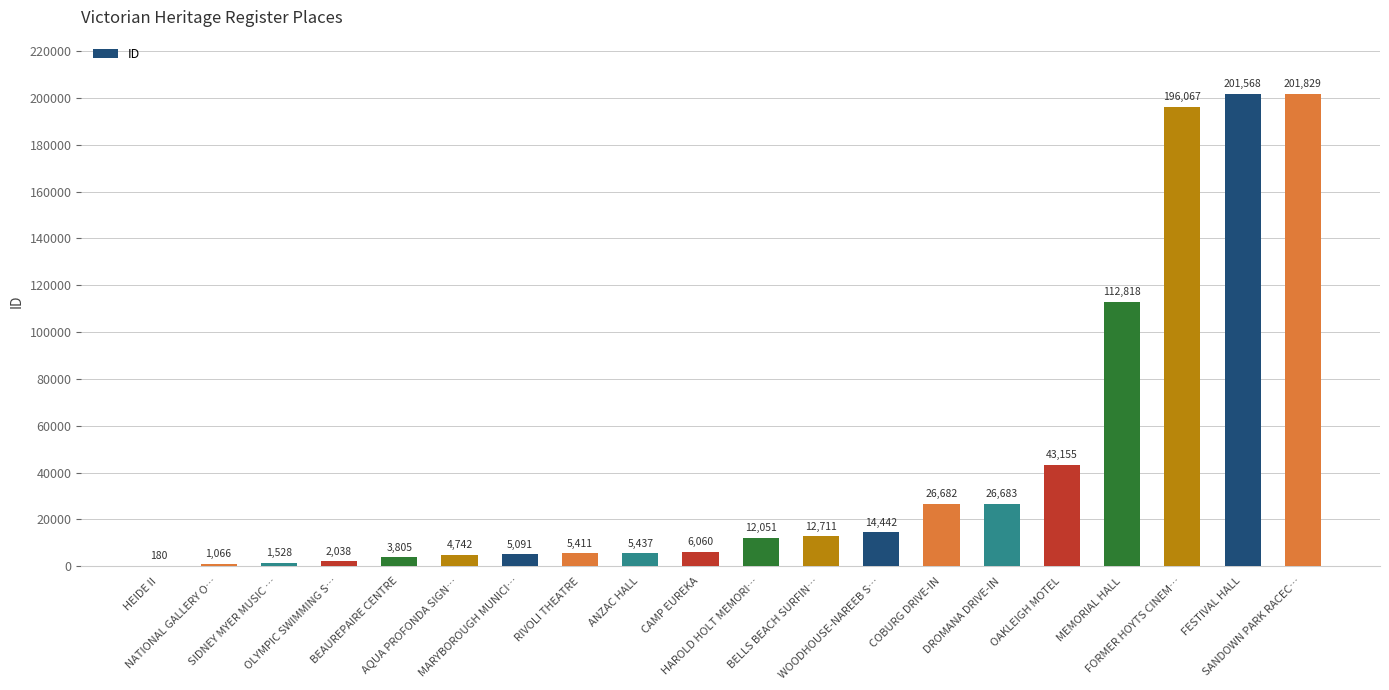

The value at HEIDE II is 180. True or false?

True